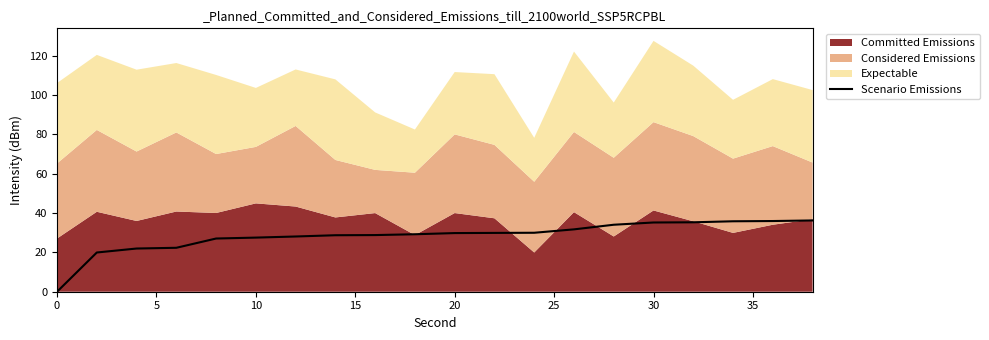

The chart shows a value of 15.8 at 20. True or false?

False